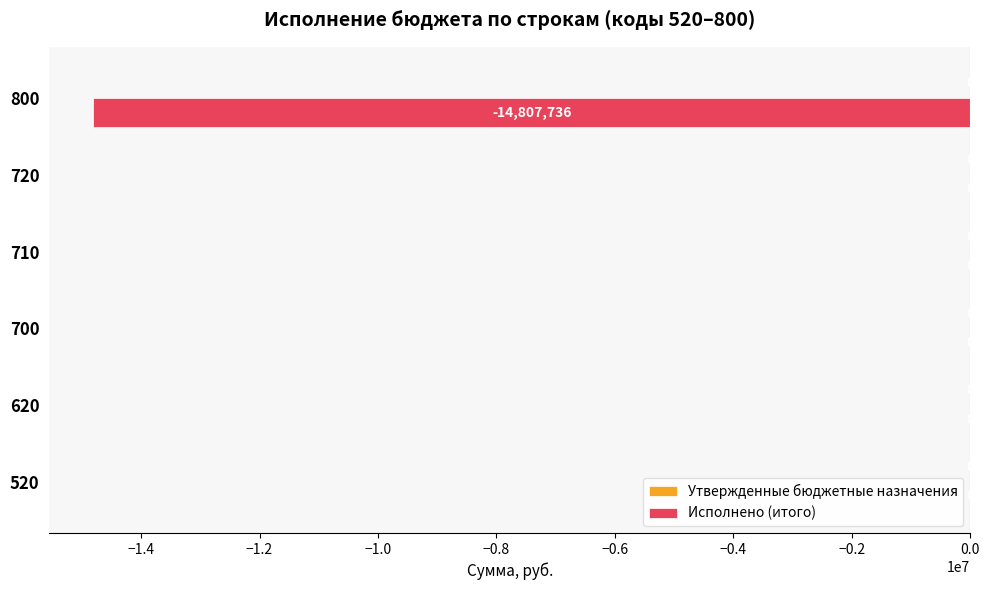

The value at 720 is -9689917. True or false?

False